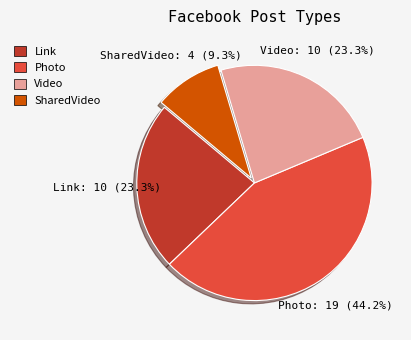

Is there a majority slice in this chart?

No